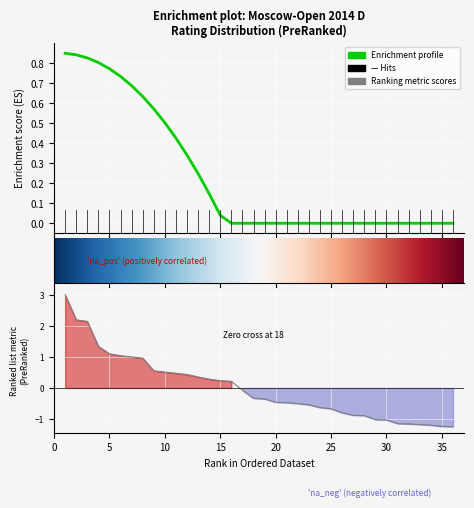

Which has a higher value, 35 or 3?

3